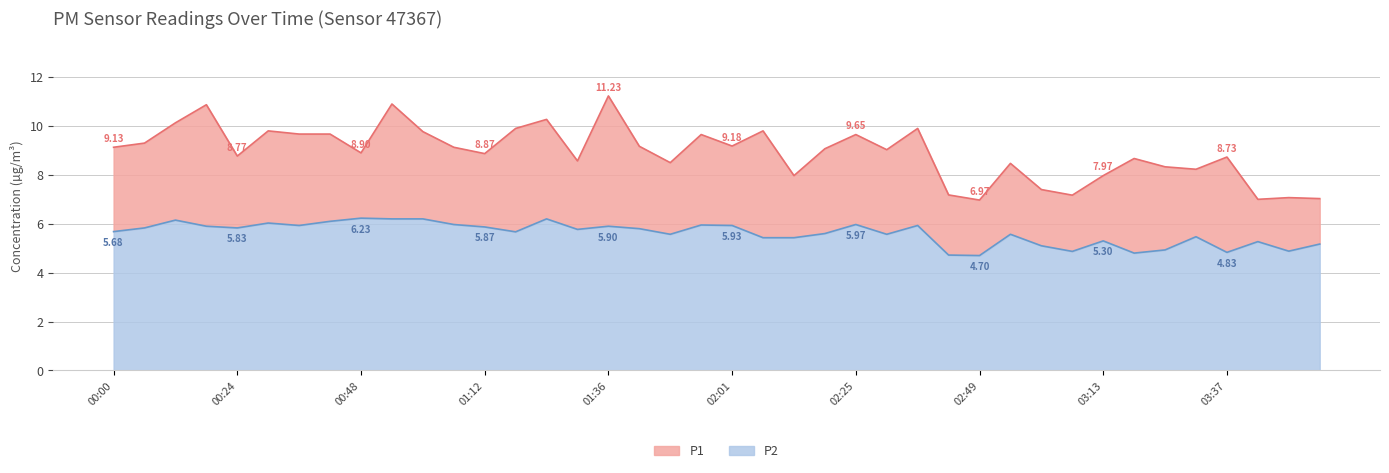

True or false: P1 and P2 cross at least once.

False